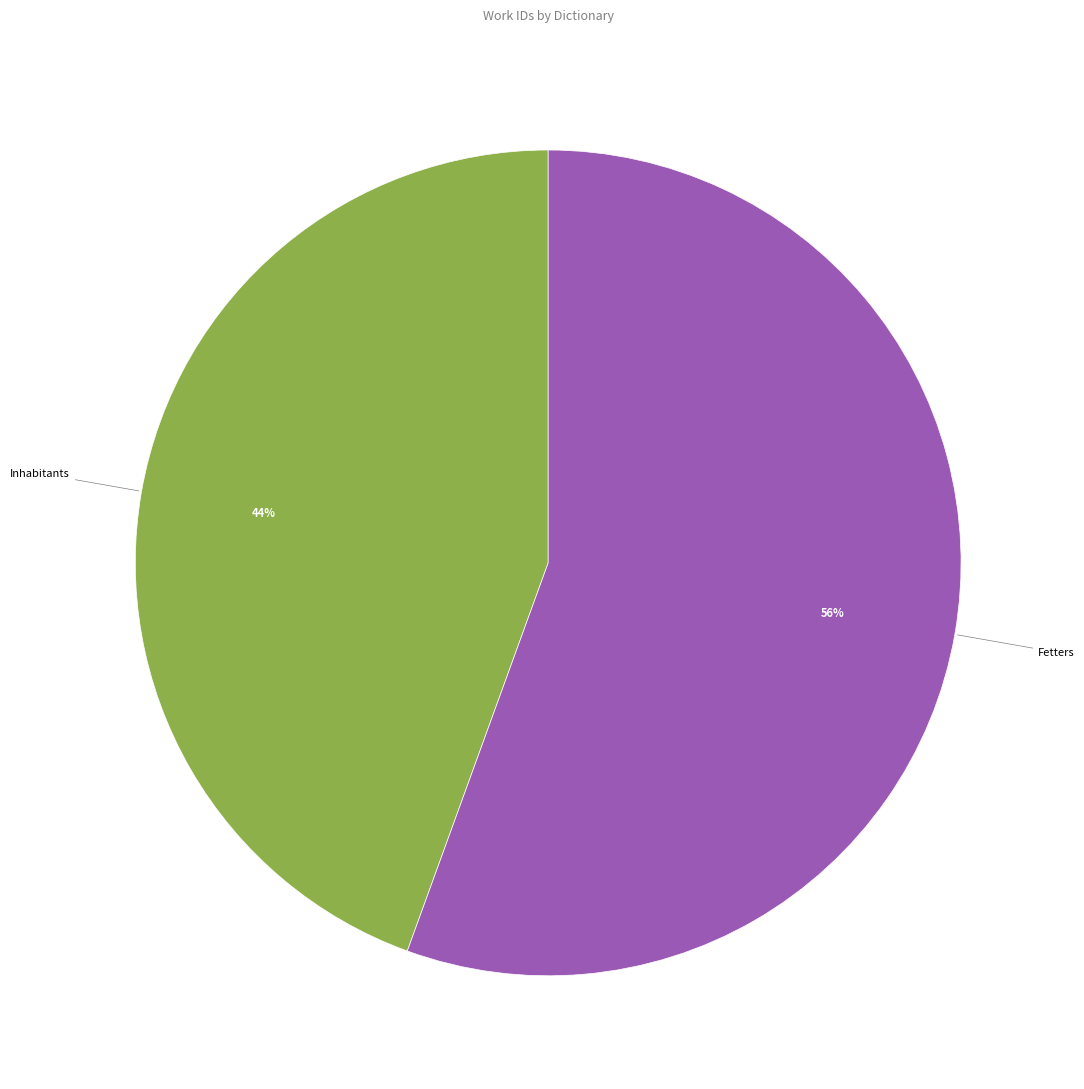

Count the number of slices in the pie.

2